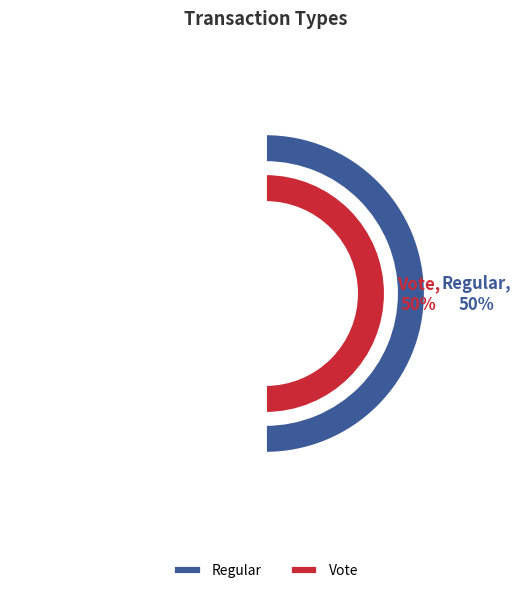

The Vote slice represents 60% of the pie. True or false?

False